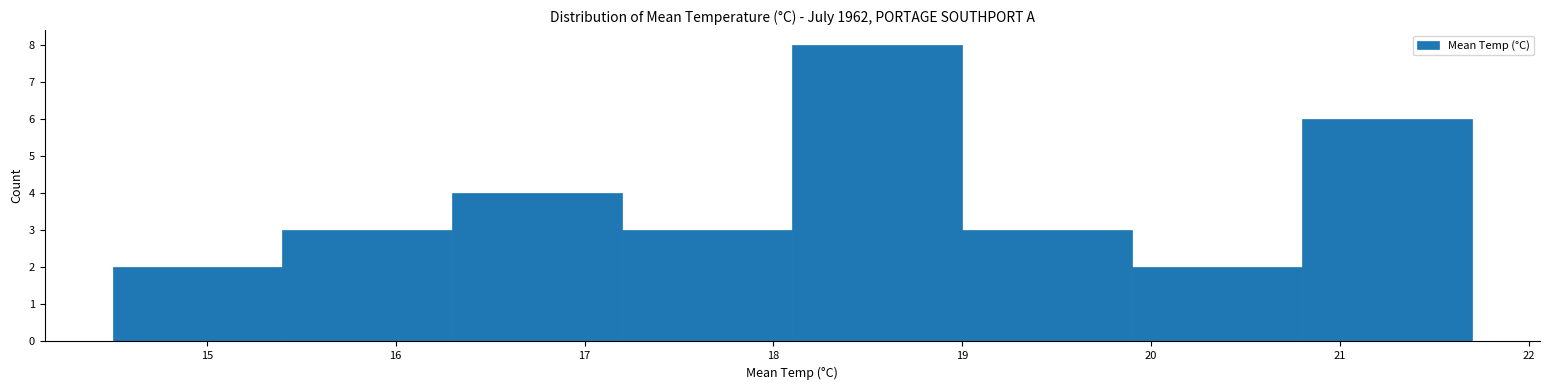

How tall is the bar that spans 15.4 to 16.3 on the x-axis? The values are not printed on the chart, so give them approximately, as read against the axis.

3